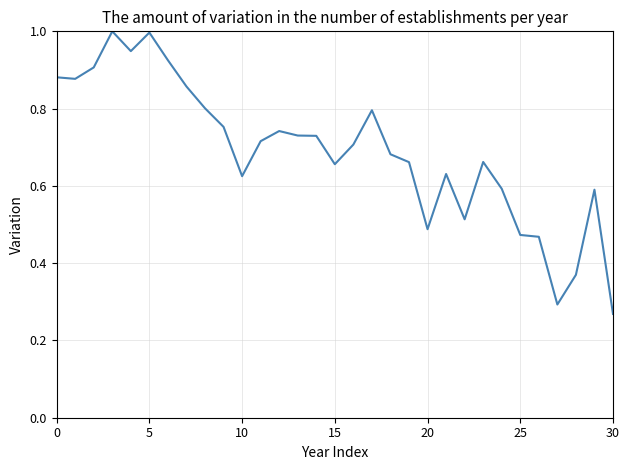

What is the greatest value displayed?

1.0